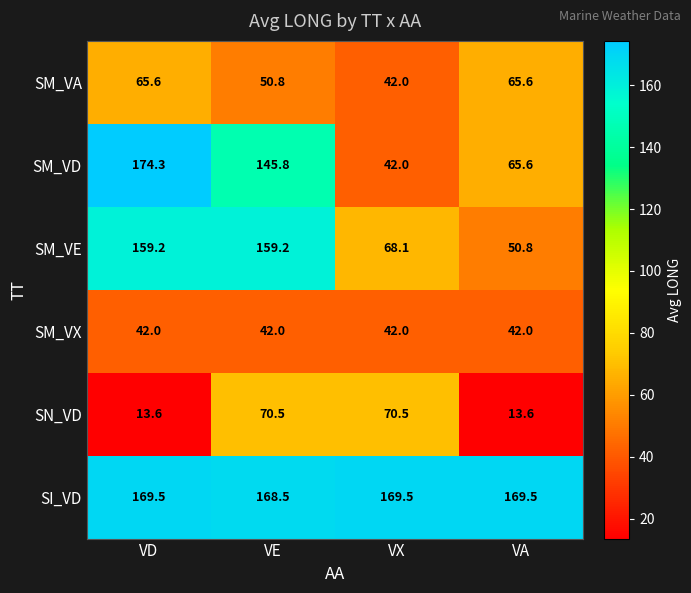

Reading right to left, list all the values displayed in this chart.

SM_VA: 65.6	42.0	50.8	65.6
SM_VD: 65.6	42.0	145.8	174.3
SM_VE: 50.8	68.1	159.2	159.2
SM_VX: 42.0	42.0	42.0	42.0
SN_VD: 13.6	70.5	70.5	13.6
SI_VD: 169.5	169.5	168.5	169.5